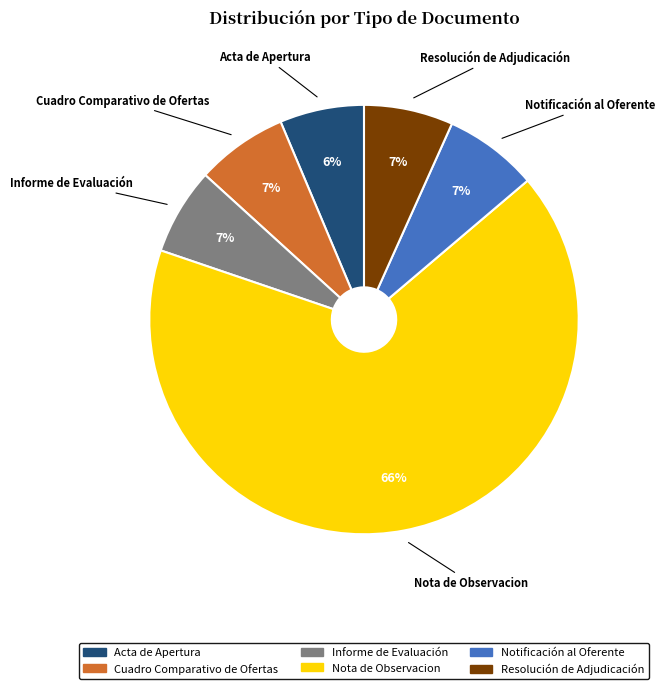

Does Informe de Evaluación represent more than half of the total?

No